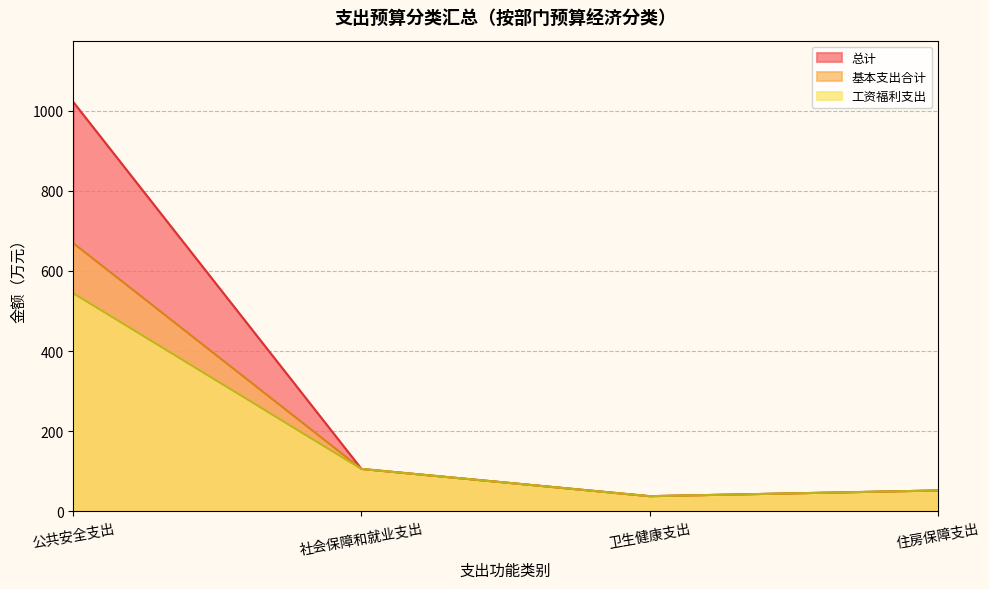

What is the total value across all series at 卫生健康支出?

112.8